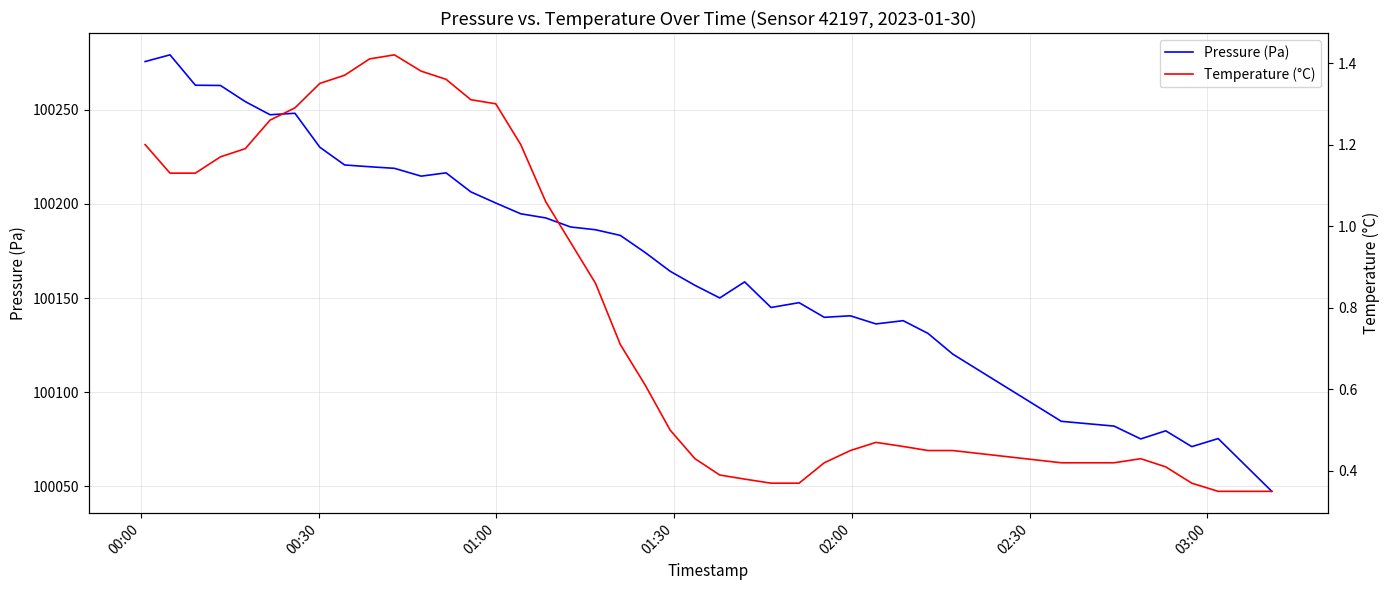

Count the number of categories in the chart.

40